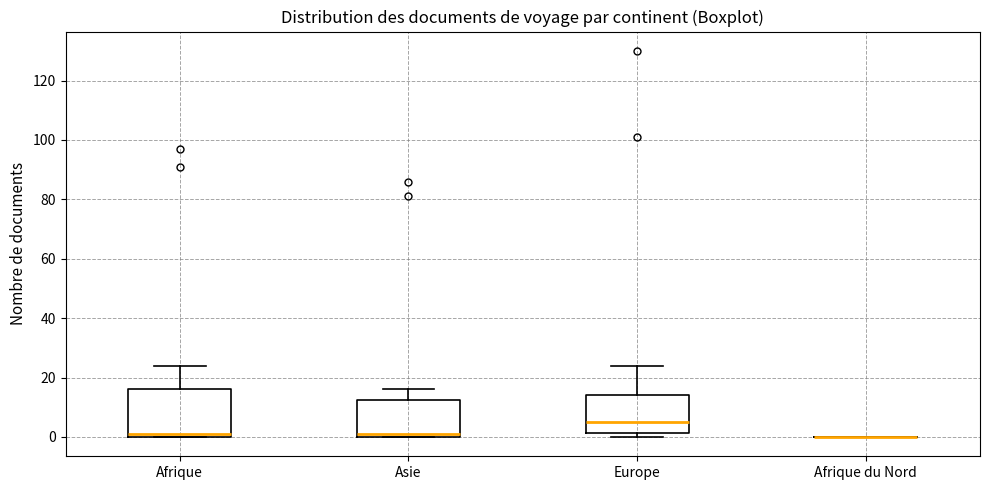

Reading left to right, read every box against the y-axis: the position of its median line, the range the box covers, and the ends of its whiskers. The values are not printed on the chart, so give them approximately, as read against the axis.

Afrique: median 2, box 0 to 16, whiskers 0 to 24
Asie: median 2, box 0 to 12, whiskers 0 to 16
Europe: median 6, box 2 to 14, whiskers 0 to 24
Afrique du Nord: box collapsed to a line at 0, whiskers 0 to 0